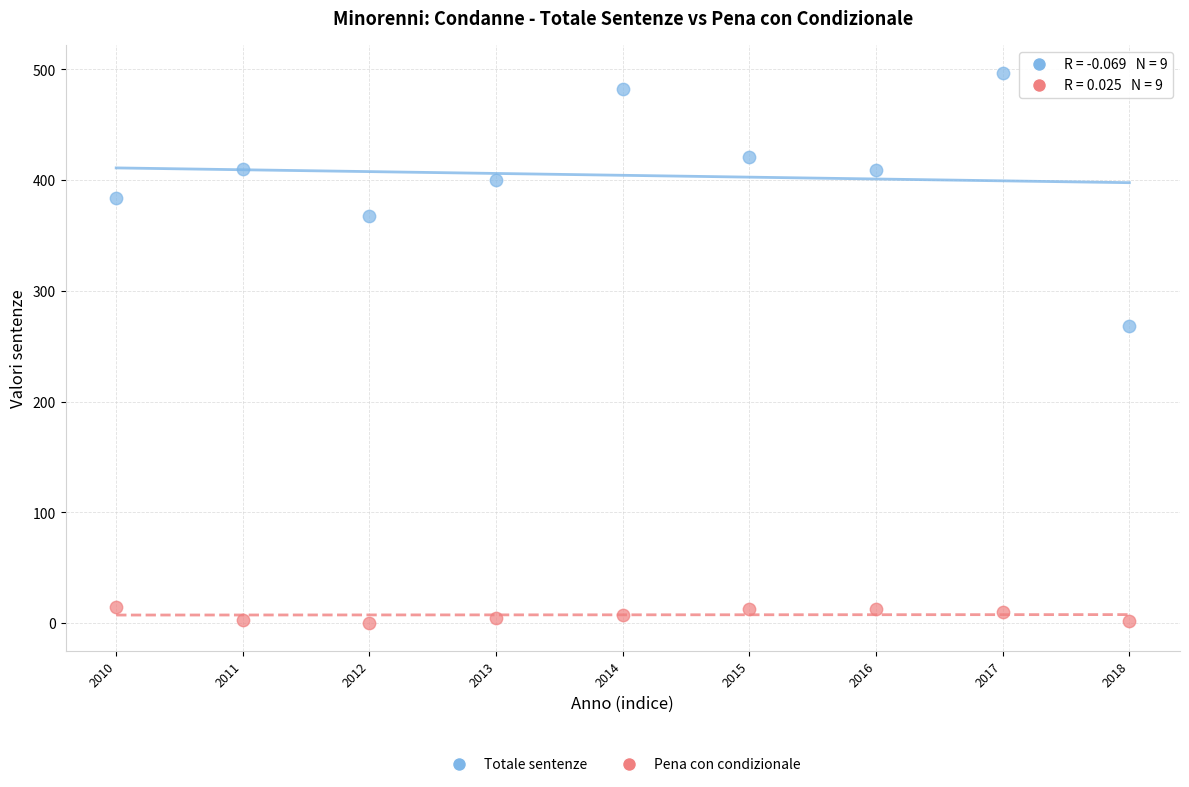

Across all series, what Y value is closest to 248?

268